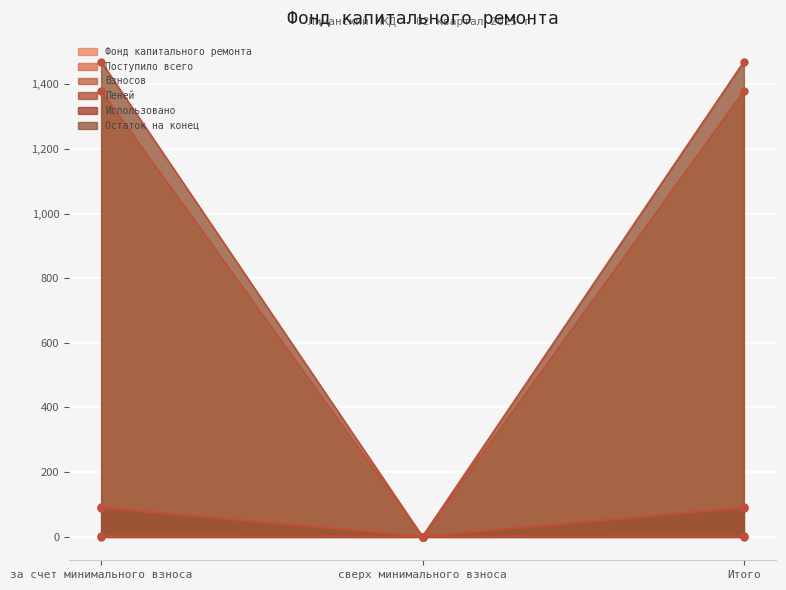

Which category has the lowest value in the Остаток на конец series?

сверх минимального взноса